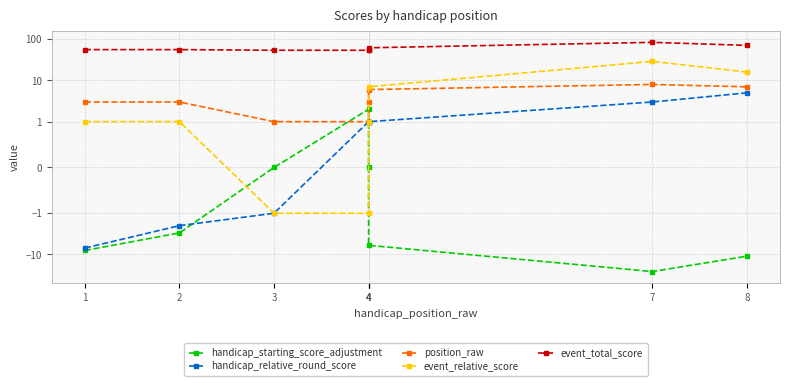

Which series changed the most between 4 and 4?

handicap_starting_score_adjustment